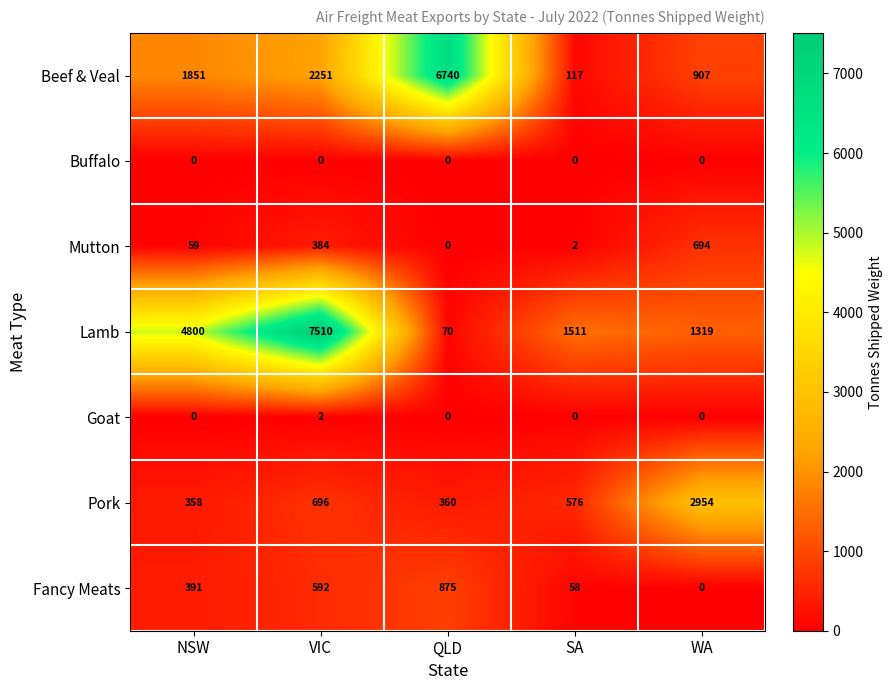

List the labels in order of Mutton value, largest first.

WA, VIC, NSW, SA, QLD